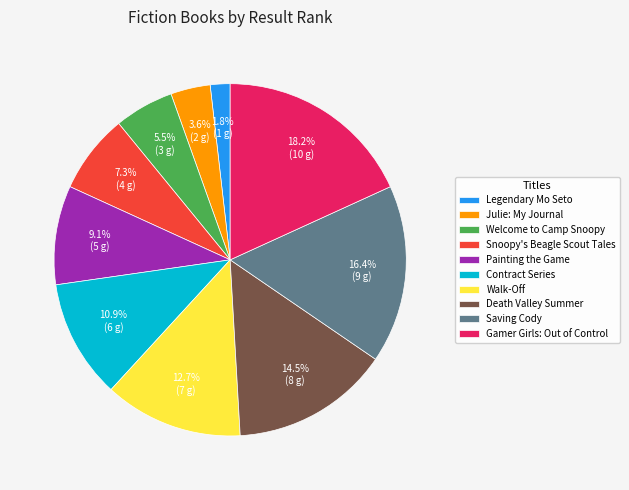

What is the ratio of the value at Death Valley Summer to the value at Snoopy's Beagle Scout Tales?

2.0